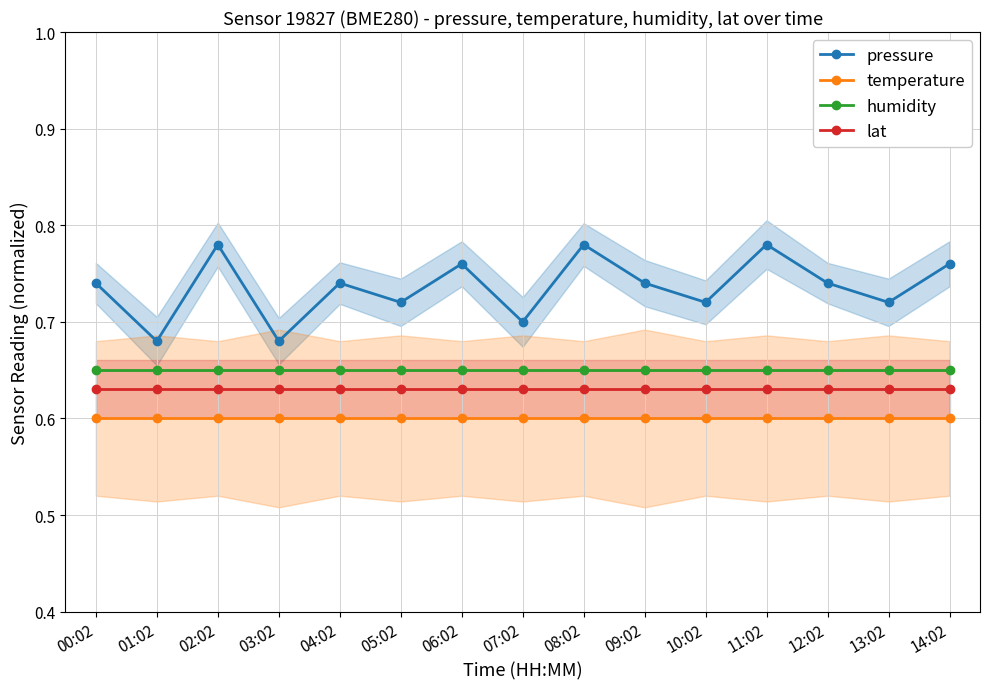

At which category does pressure reach its first local valley?

01:02